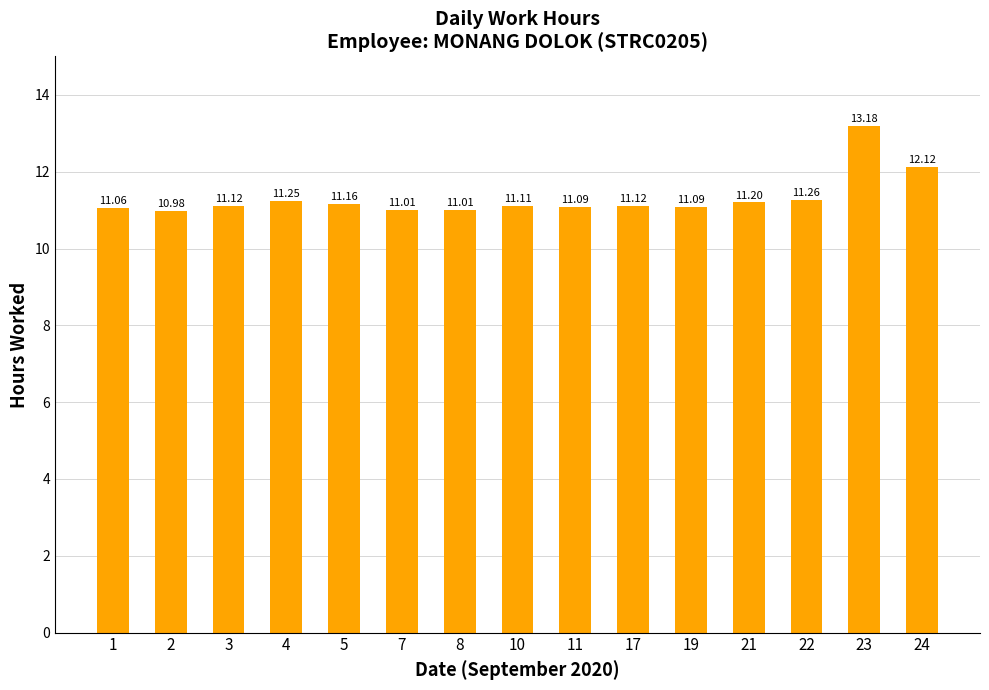

What is the change in value from 1 to 2?

-0.1